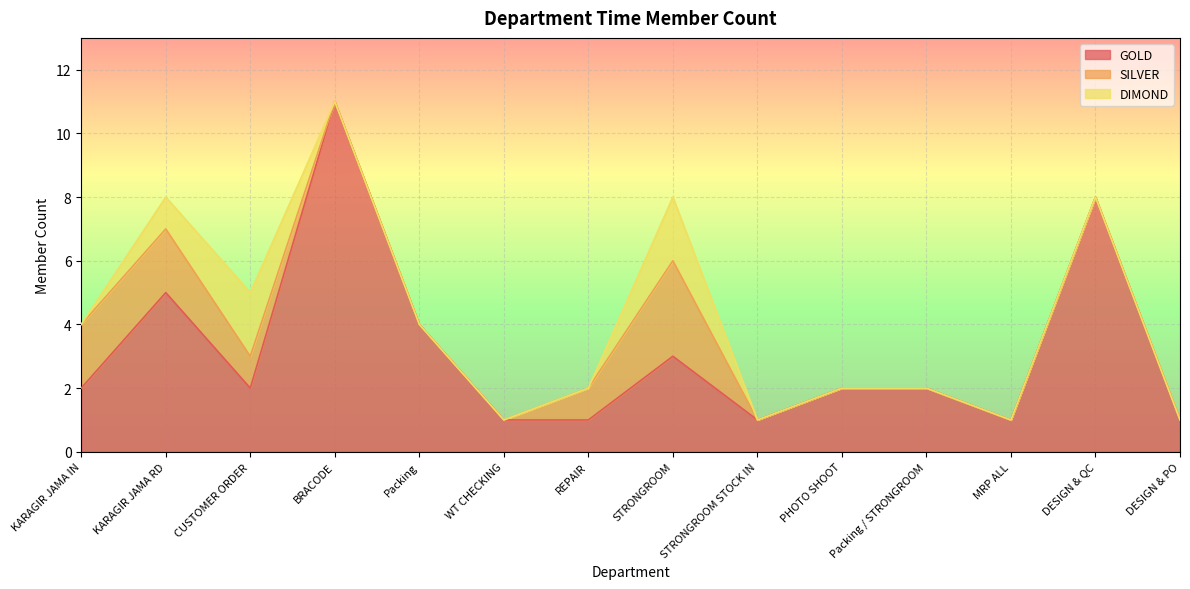

What is the highest value of the GOLD series?

11